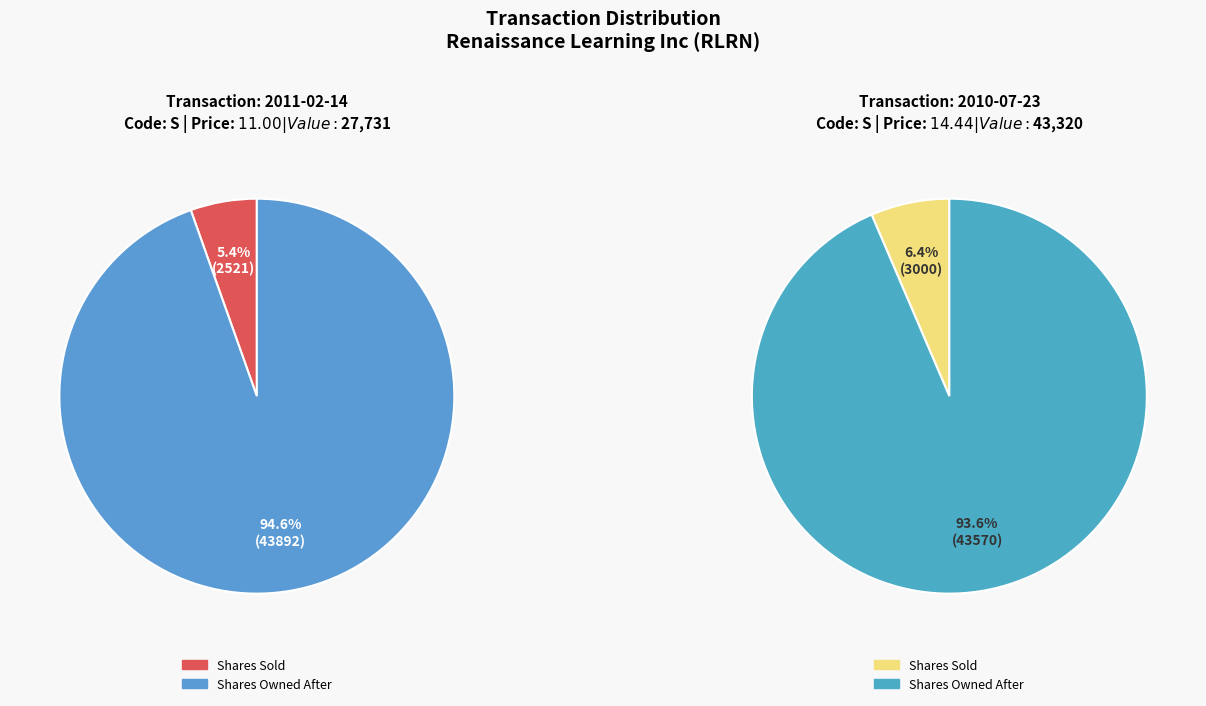

To the nearest percent, what portion does sharesOwnedFollowingTransaction represent?

95%